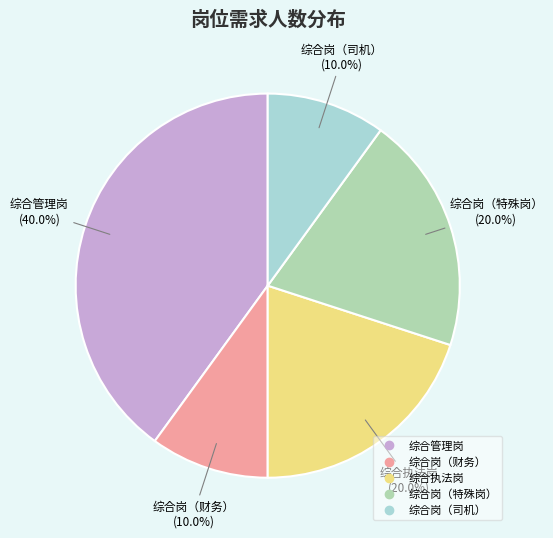

Which slice is the largest?

综合管理岗